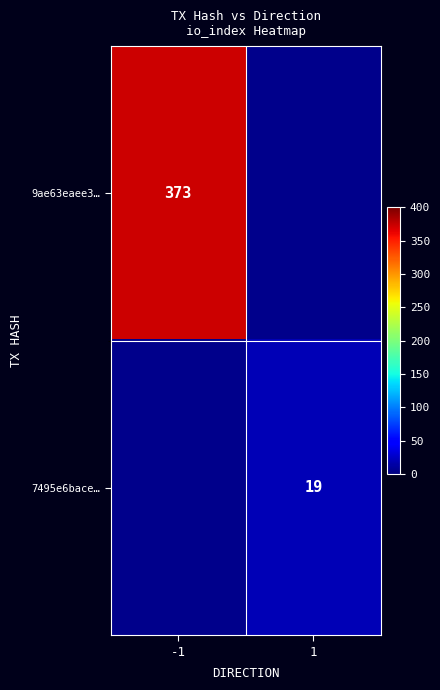

Is it true that 9ae63eaee3… equals 162 at -1?

False